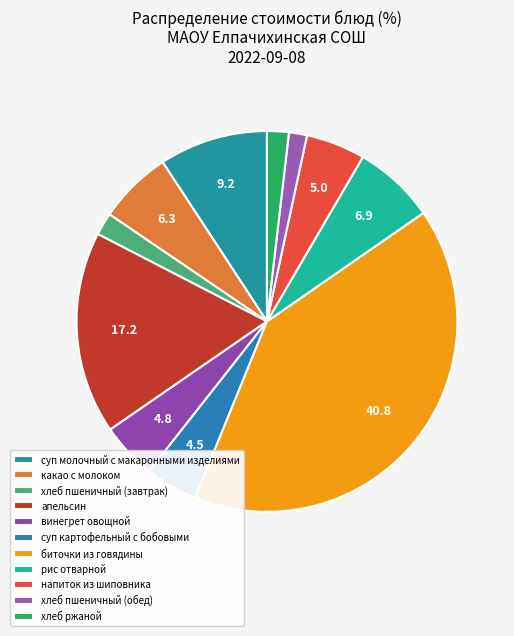

What percentage is NOT represented by биточки из говядины?

59.2%